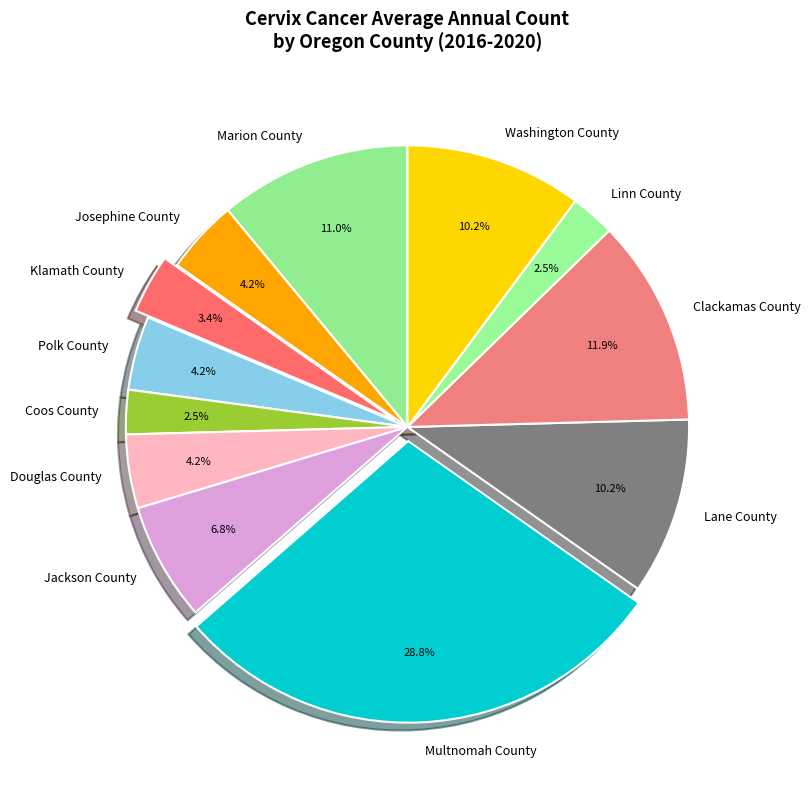

Combined, do Clackamas County and Jackson County account for over 50%?

No